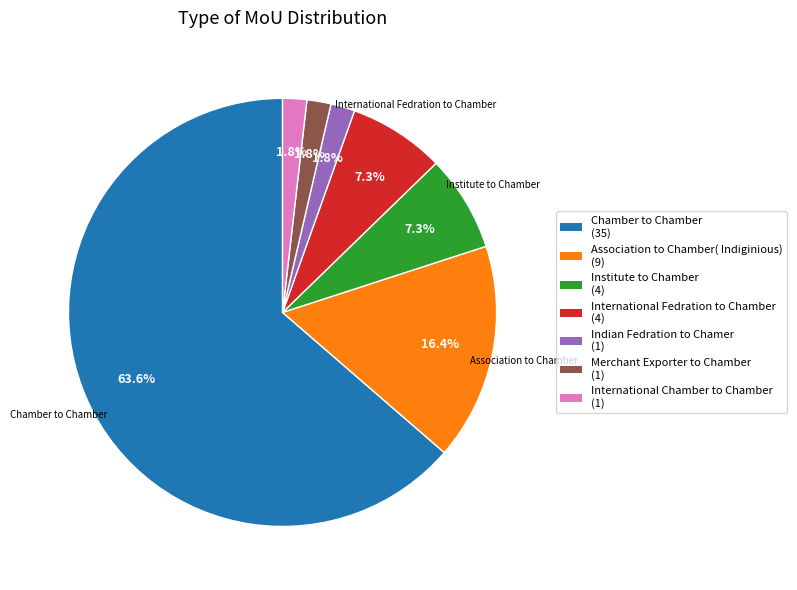

To the nearest percent, what is the average slice percentage?

14%